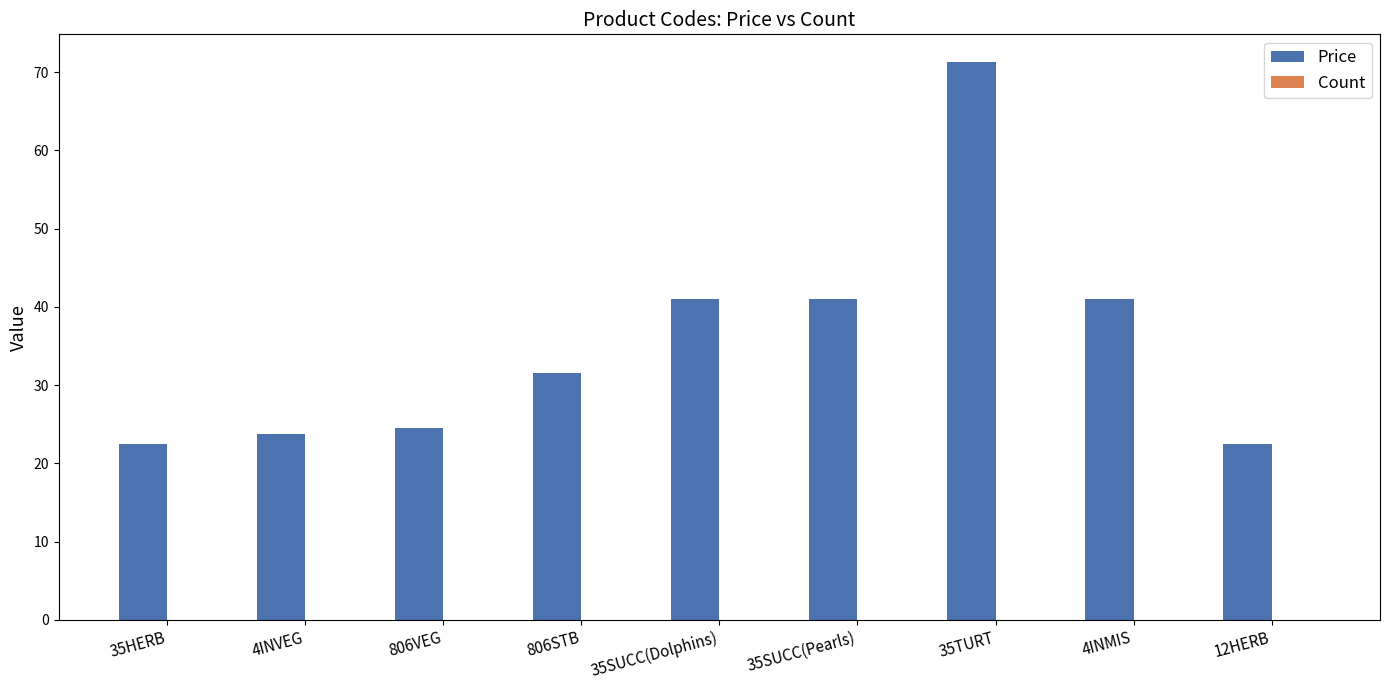

Approximately how many times larger is the value at 35SUCC(Dolphins) compared to 4INVEG?

1.7